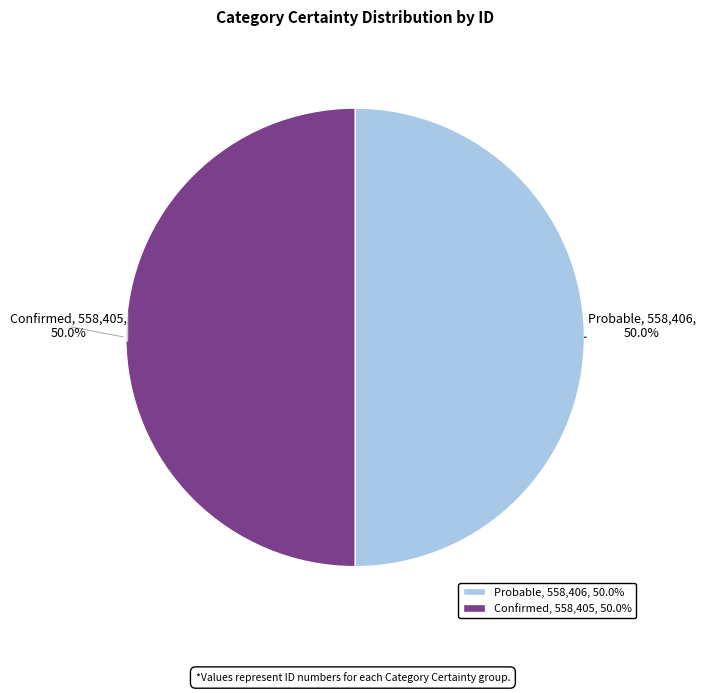

True or false: Confirmed accounts for 43% of the total.

False